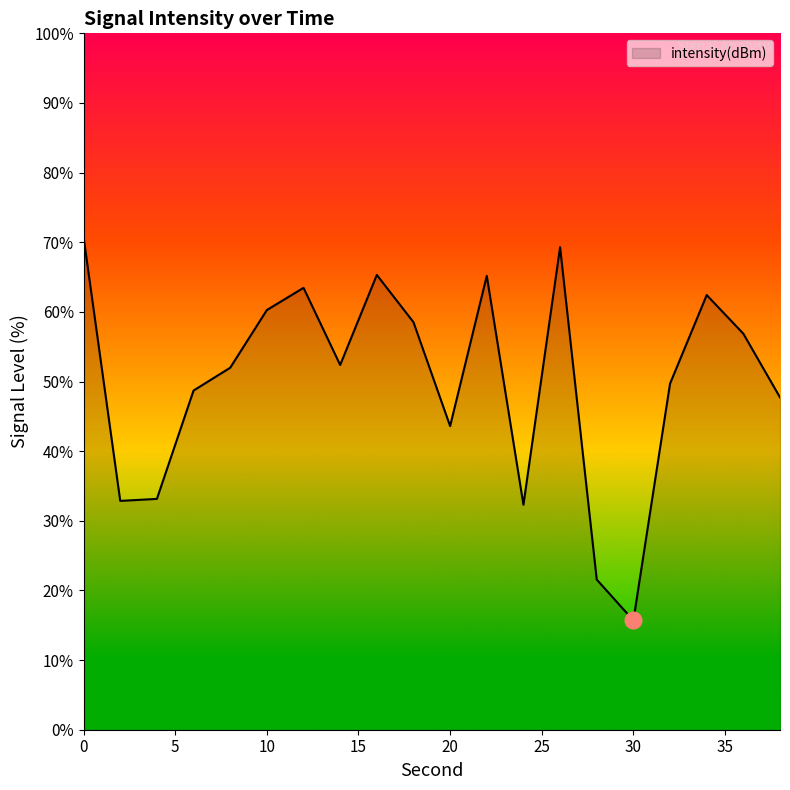

How many lines are shown in the chart?

1